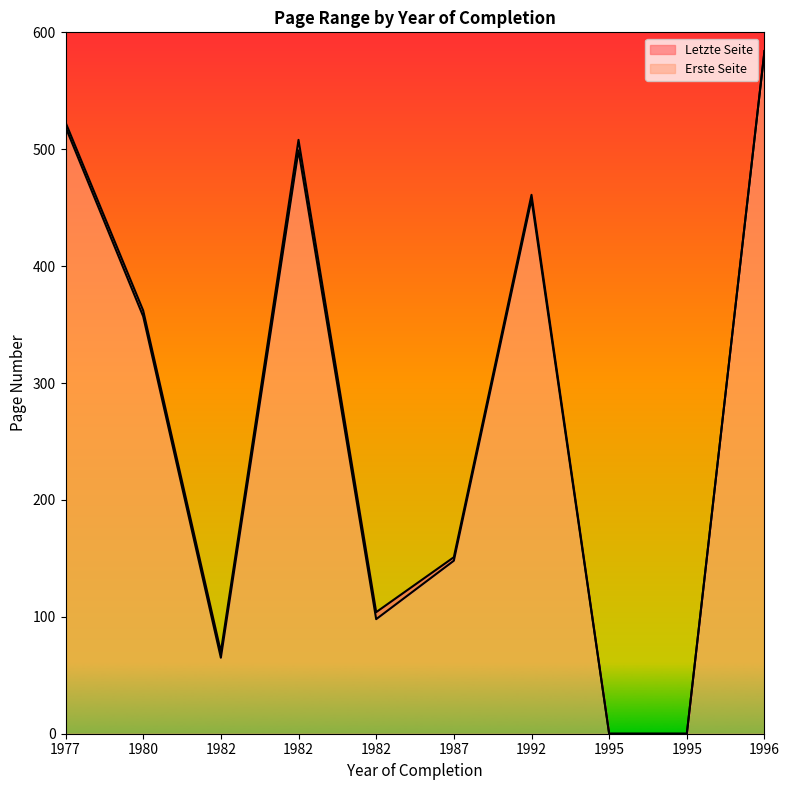

At 1980, list the series in order from smallest to largest.

Erste Seite, Letzte Seite